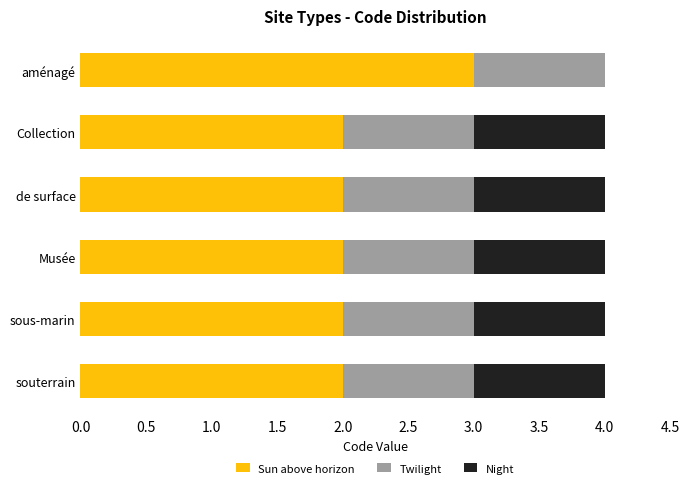

The Sun above horizon series shows 2 at Musée. True or false?

True